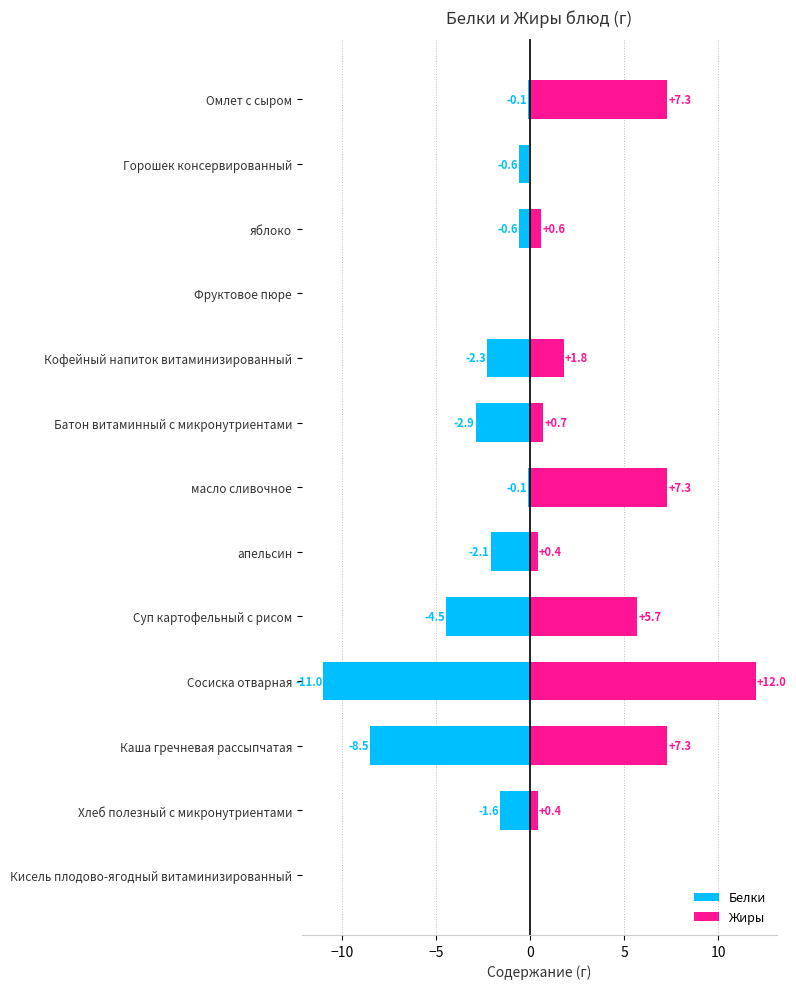

Which series changed the most between Сосиска отварная and Хлеб полезный с микронутриентами?

Жиры